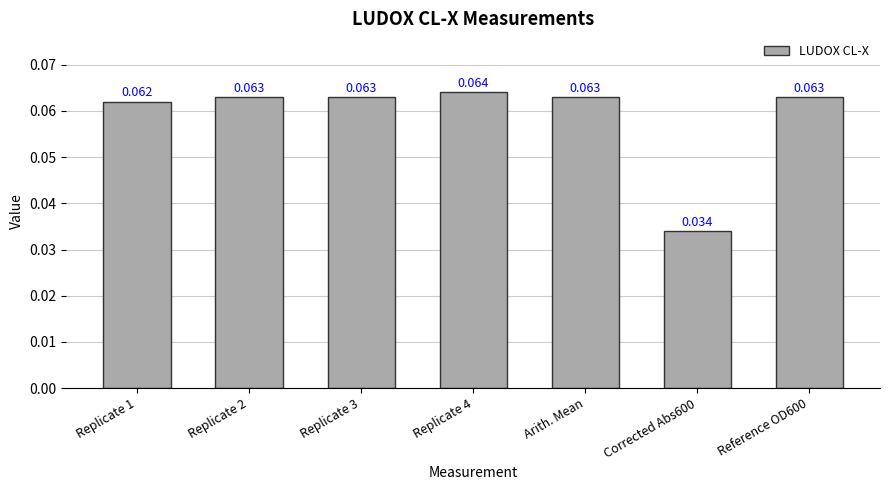

Reading left to right, list all the values displayed in this chart.

0.1	0.1	0.1	0.1	0.1	0.0	0.1